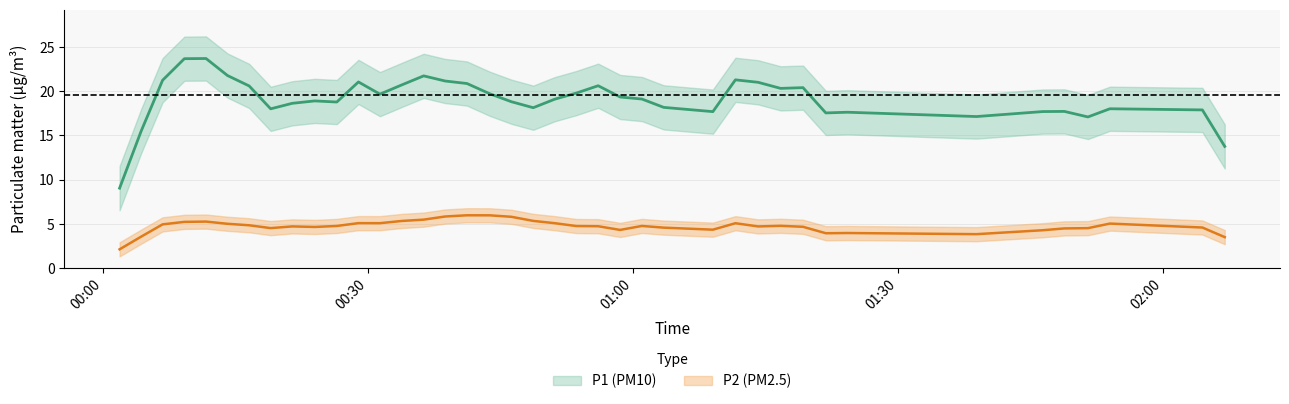

Which series changed the most between 13 and 39?

P1